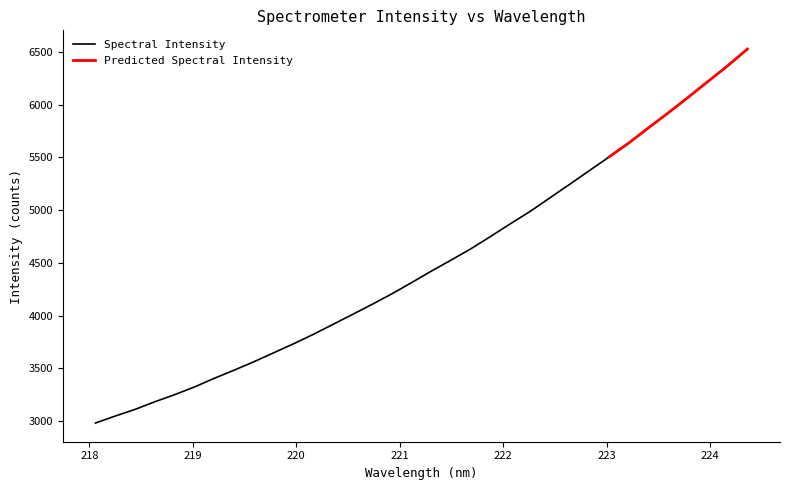

How many categories are shown in the chart?

34